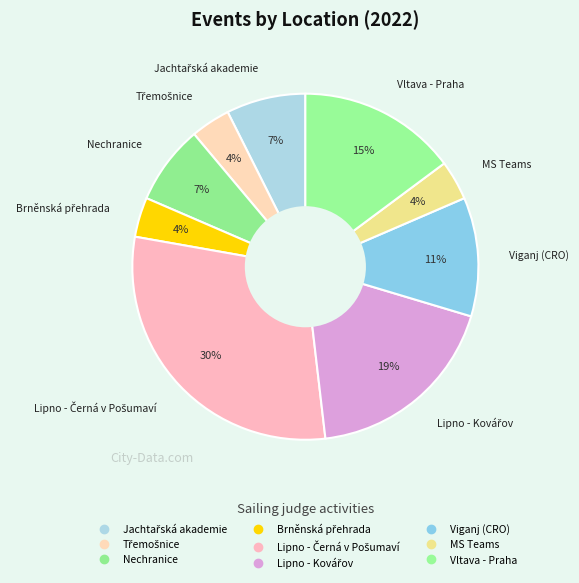

Does Nechranice account for over 50% of the chart?

No